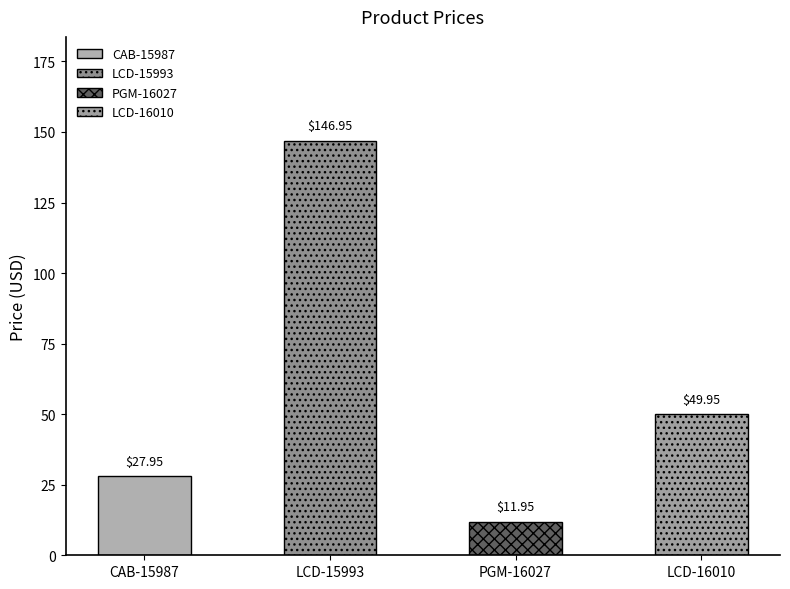

Reading left to right, transcribe all the data shown in this chart.

27.9	146.9	11.9	50.0